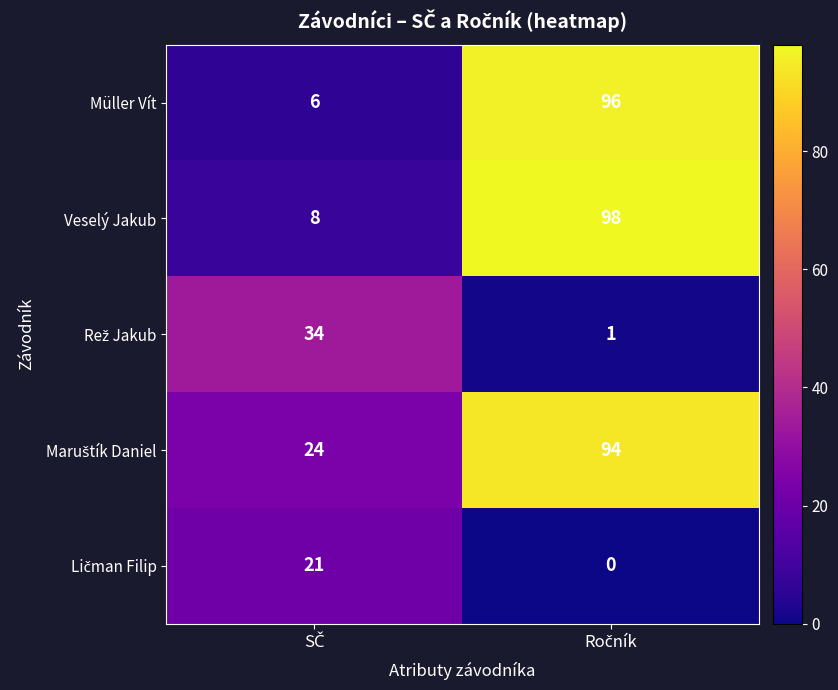

What is the lowest value of the Müller Vít series?

6